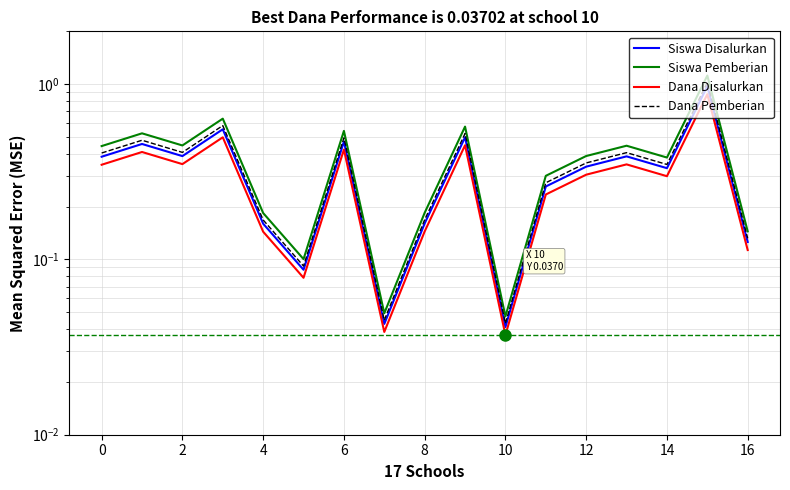

Which category has the lowest value across all series?

10